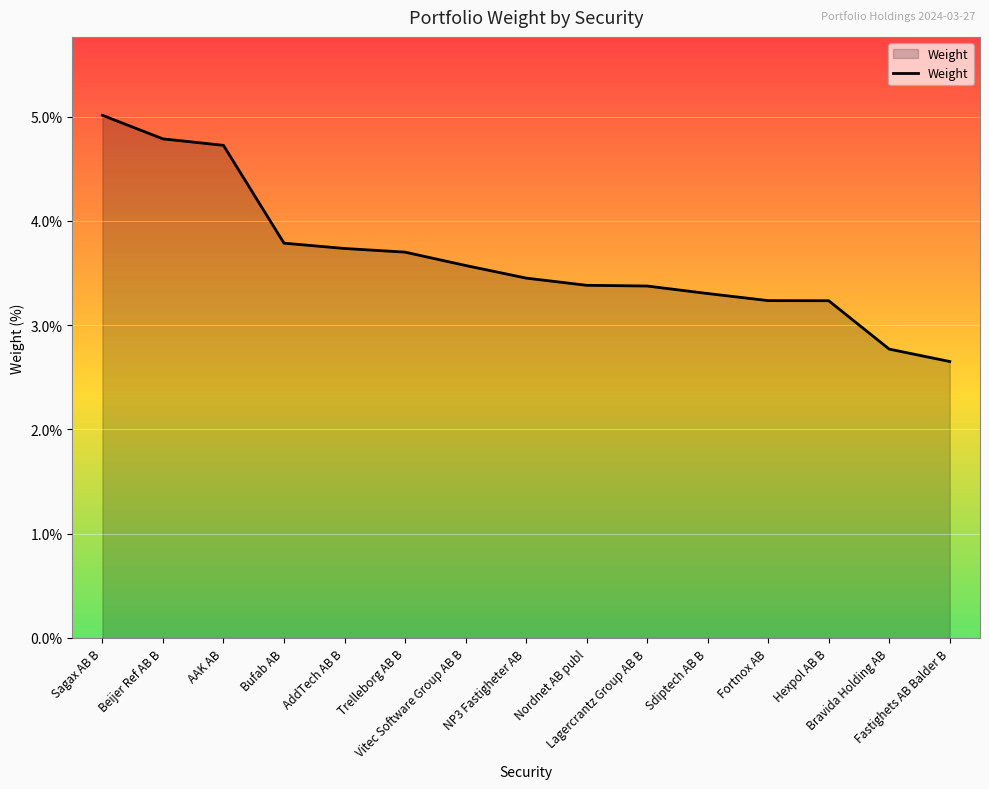

Count the number of categories in the chart.

15